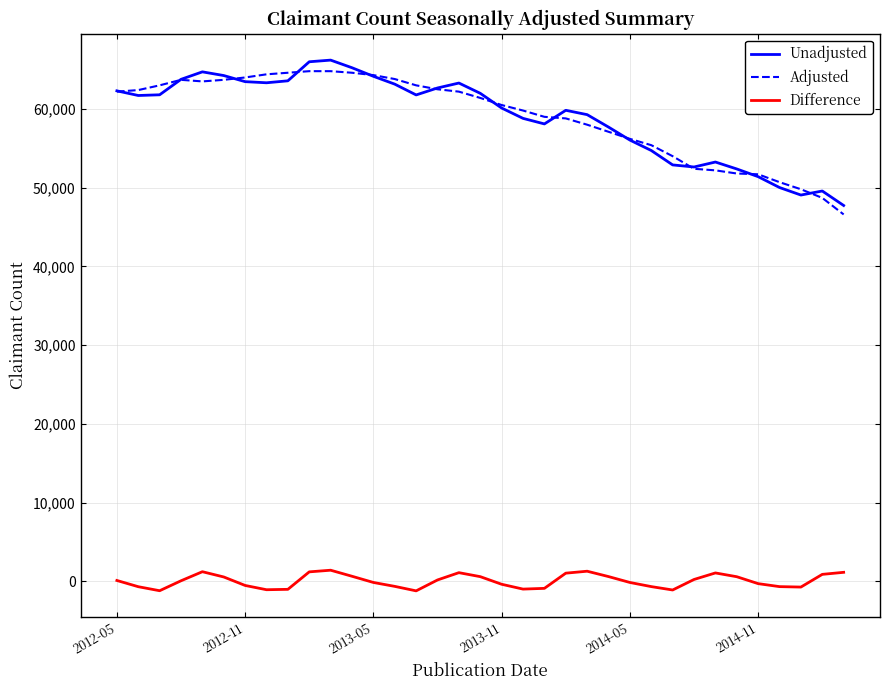

True or false: Unadjusted and Difference cross at least once.

False